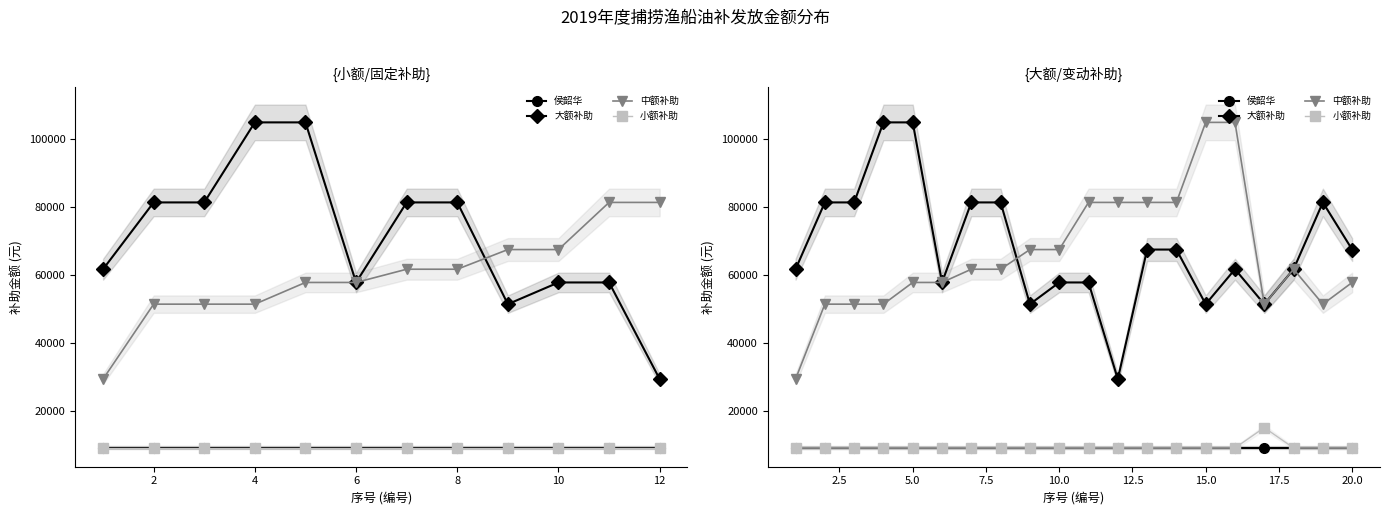

True or false: 中额补助 has more than 1 points higher than both neighbors.

False